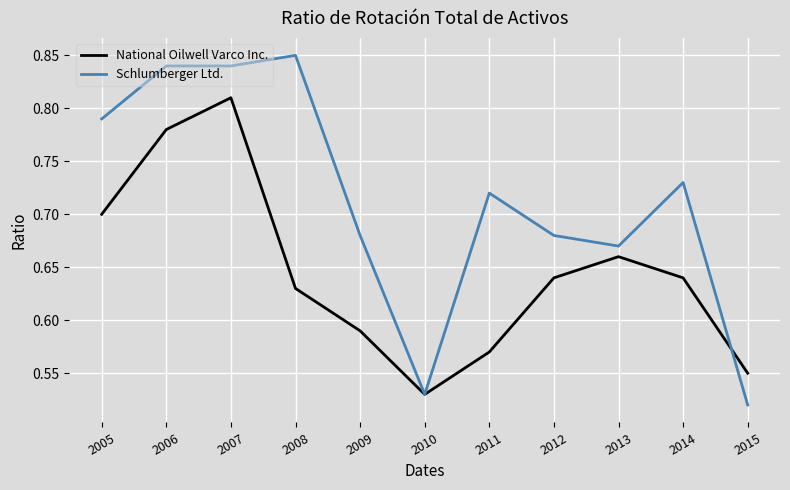

Which series ends up on top after the final intersection of National Oilwell Varco Inc. and Schlumberger Ltd.?

National Oilwell Varco Inc.